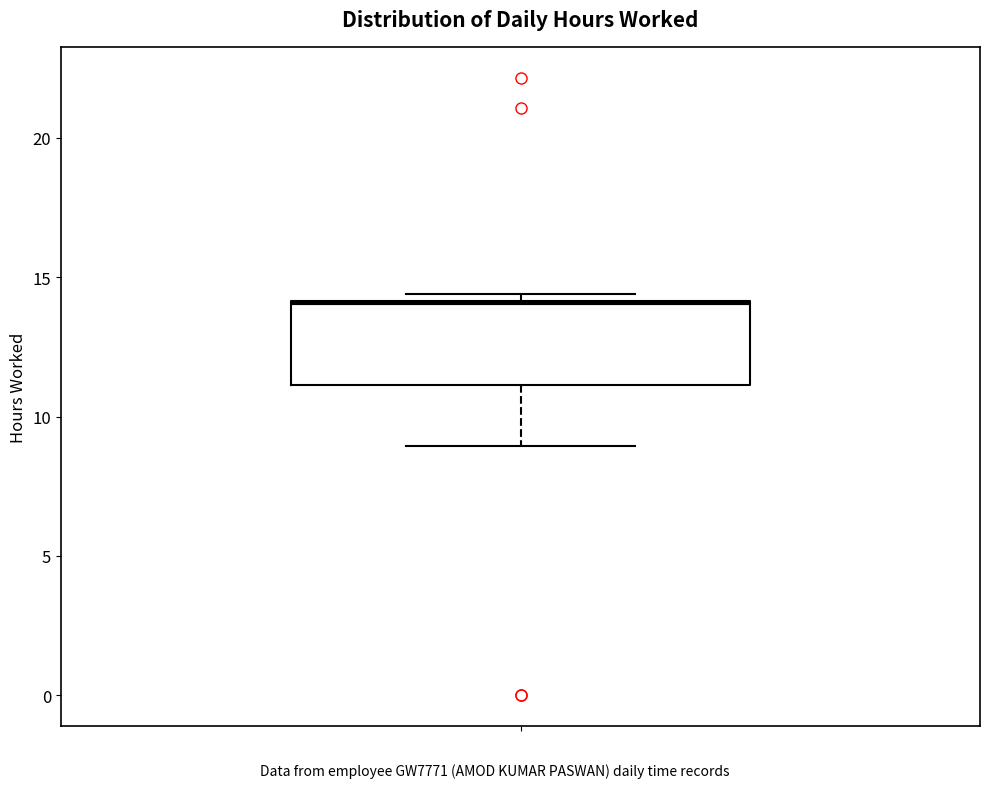

Read this box plot against the y-axis: the position of the median line, the range covered by the box, and the ends of both whiskers. The values are not printed on the chart, so give them approximately, as read against the axis.

median 14.0 (drawn on the box's upper edge), box 11.0 to 14.0, whiskers 9.0 to 14.5